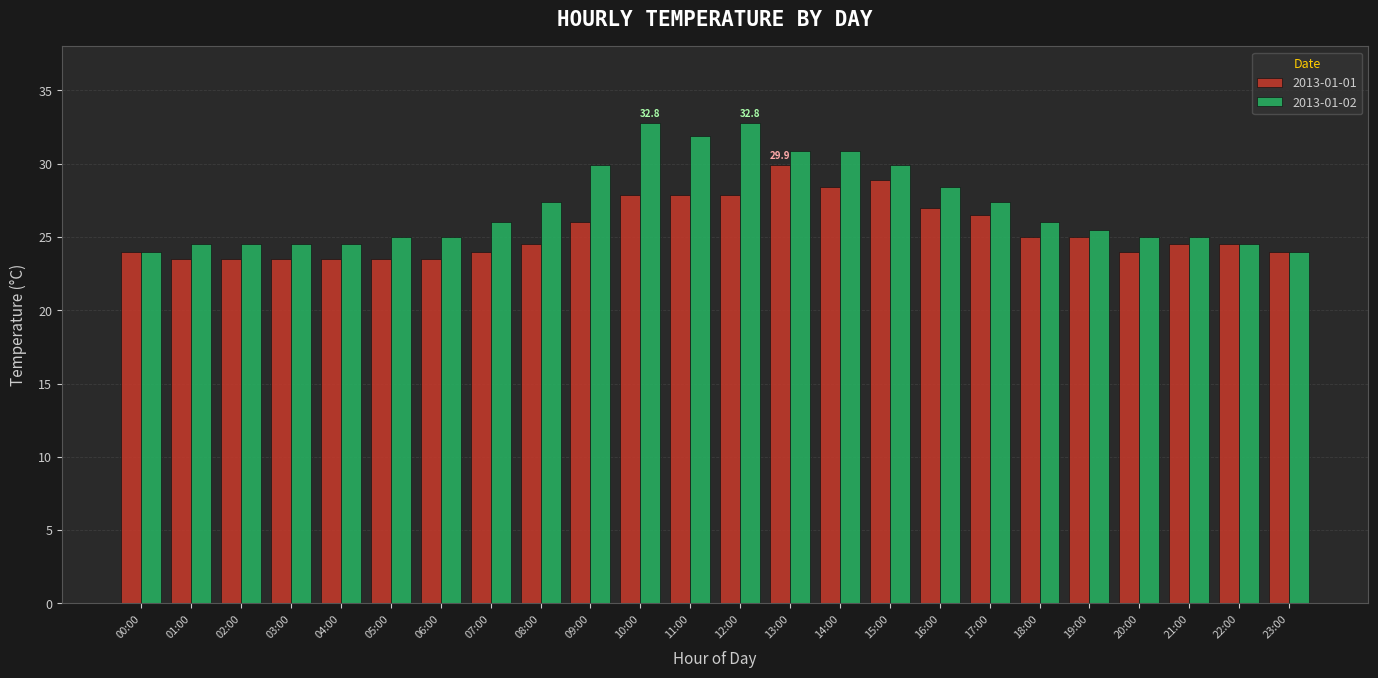

What is the average value of the 2013-01-02 series?

27.1